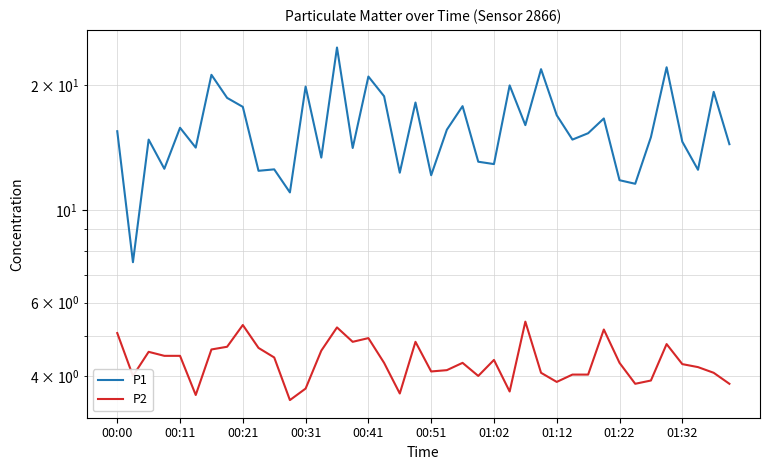

At which category does the chart reach its minimum across all series?

11